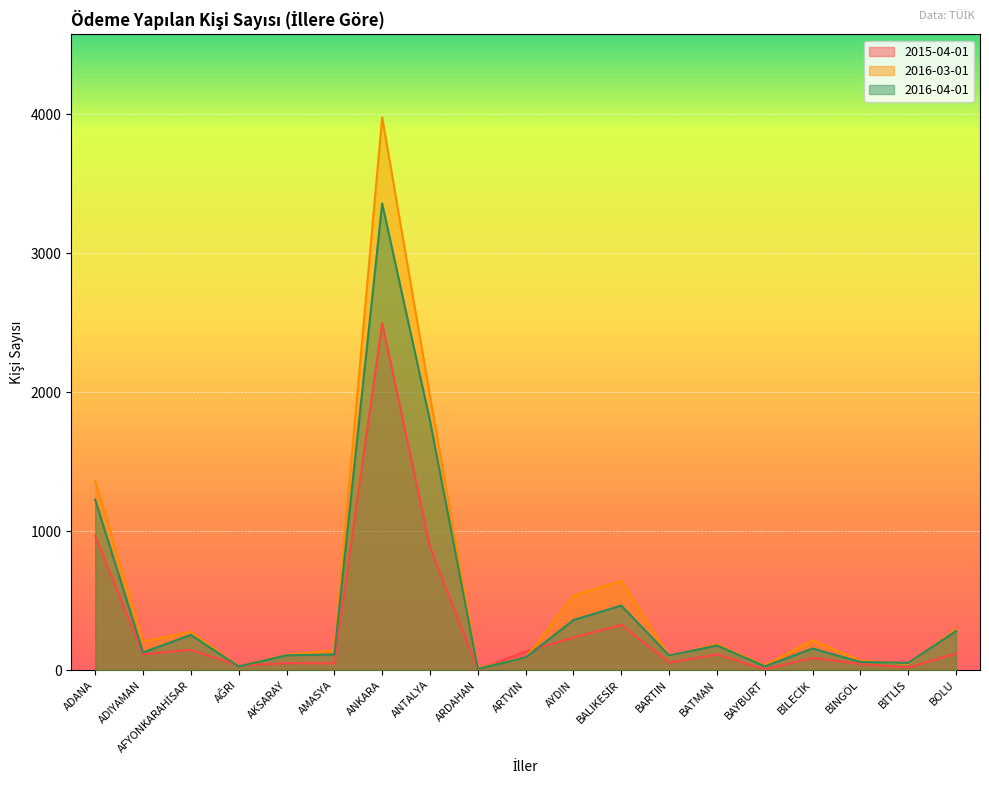

Is it true that 2016-04-01 equals 161 at AFYONKARAHİSAR?

False